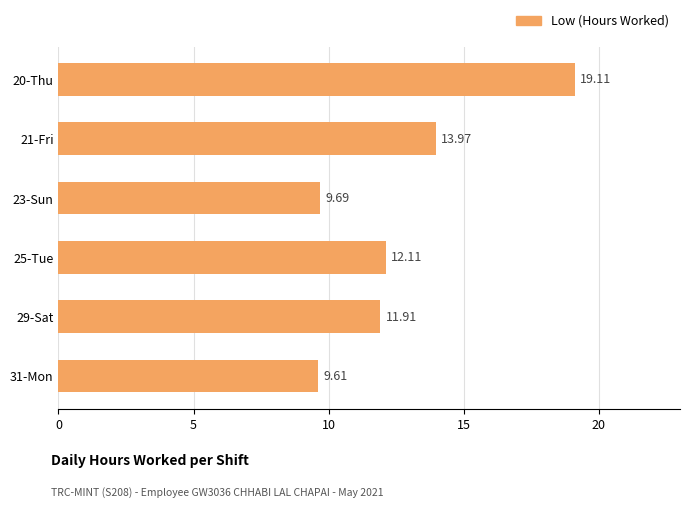

What is the average value?

12.7